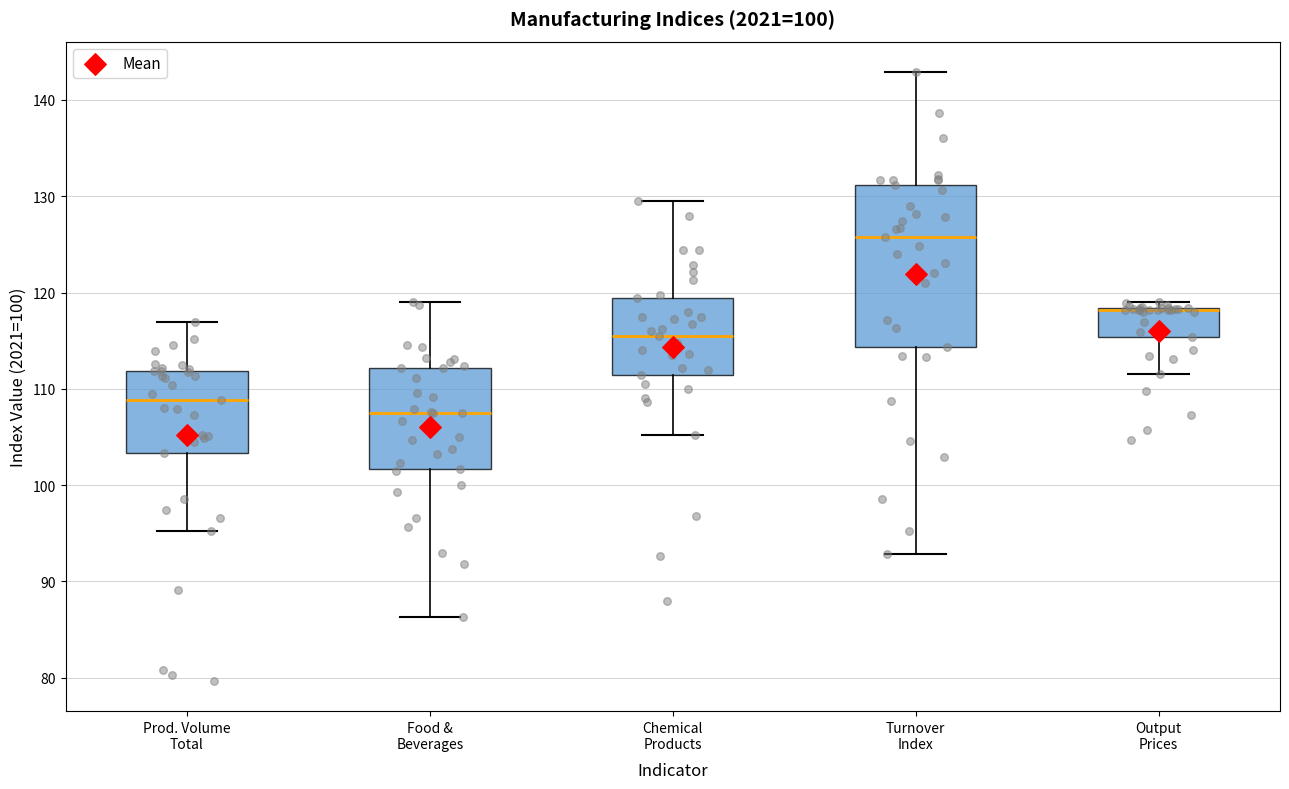

Which box is the tallest, from its lower edge to its upper edge?

Turnover Index